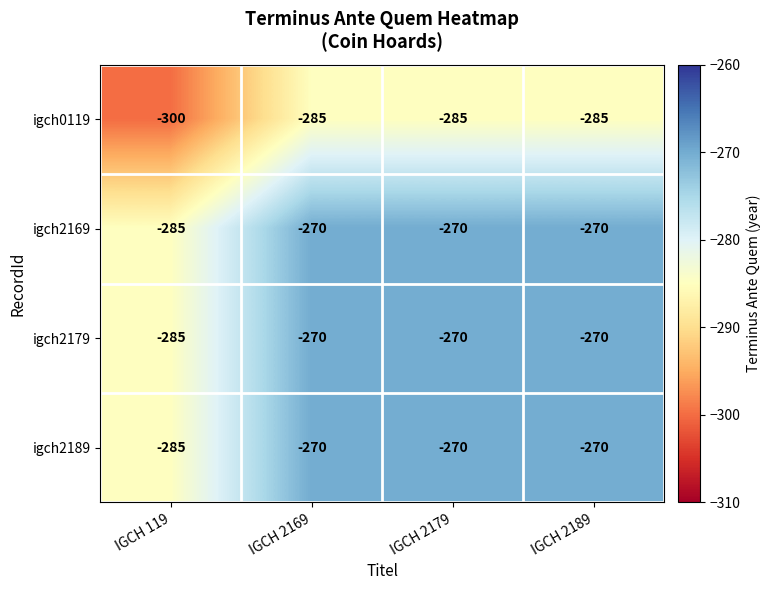

The igch2169 series shows -270 at IGCH 2179. True or false?

True